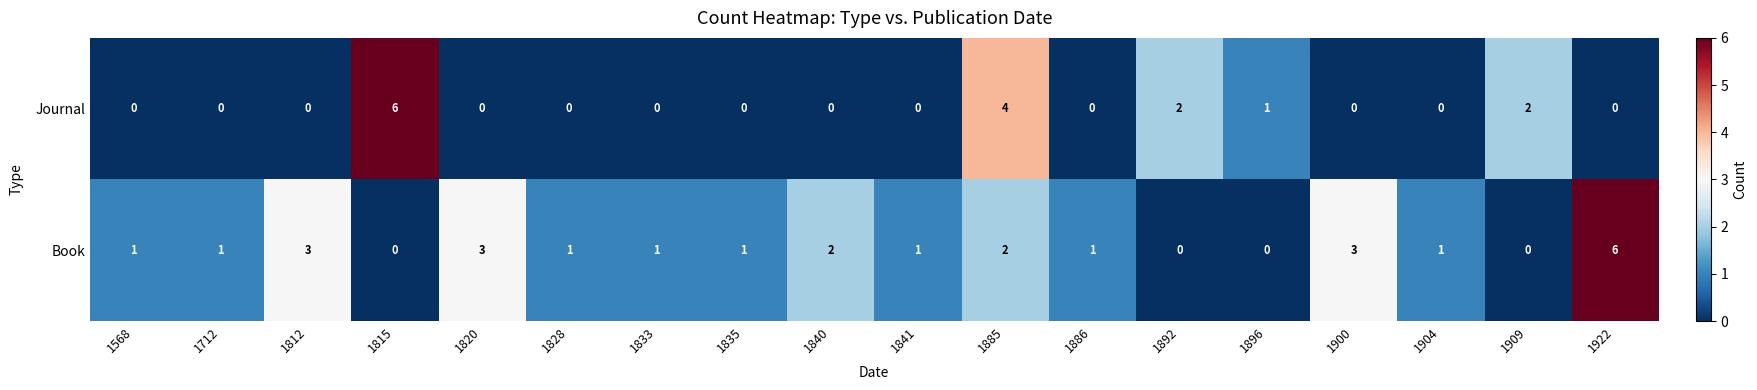

What is the greatest value displayed?

6